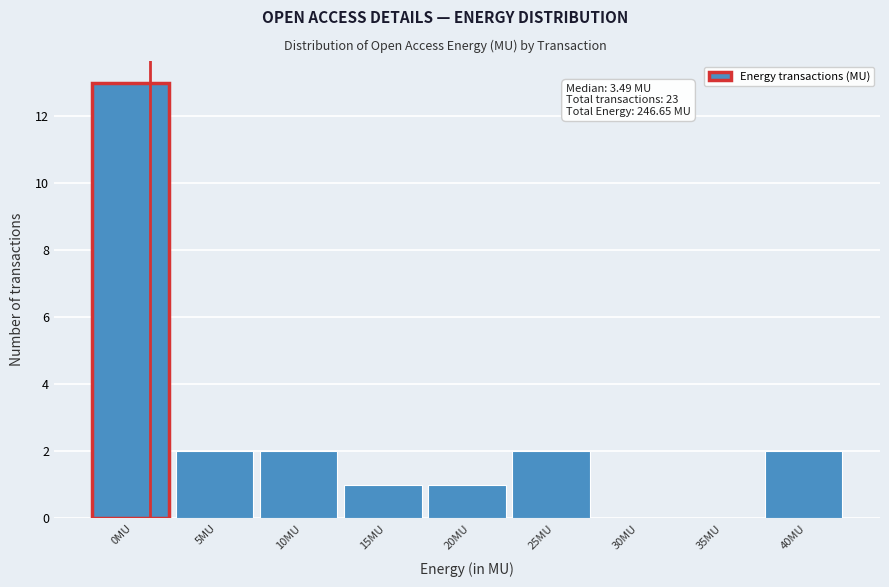

Reading right to left, what are all the values shown in this chart?

40MU=2	35MU=0	30MU=0	25MU=2	20MU=1	15MU=1	10MU=2	5MU=2	0MU=13